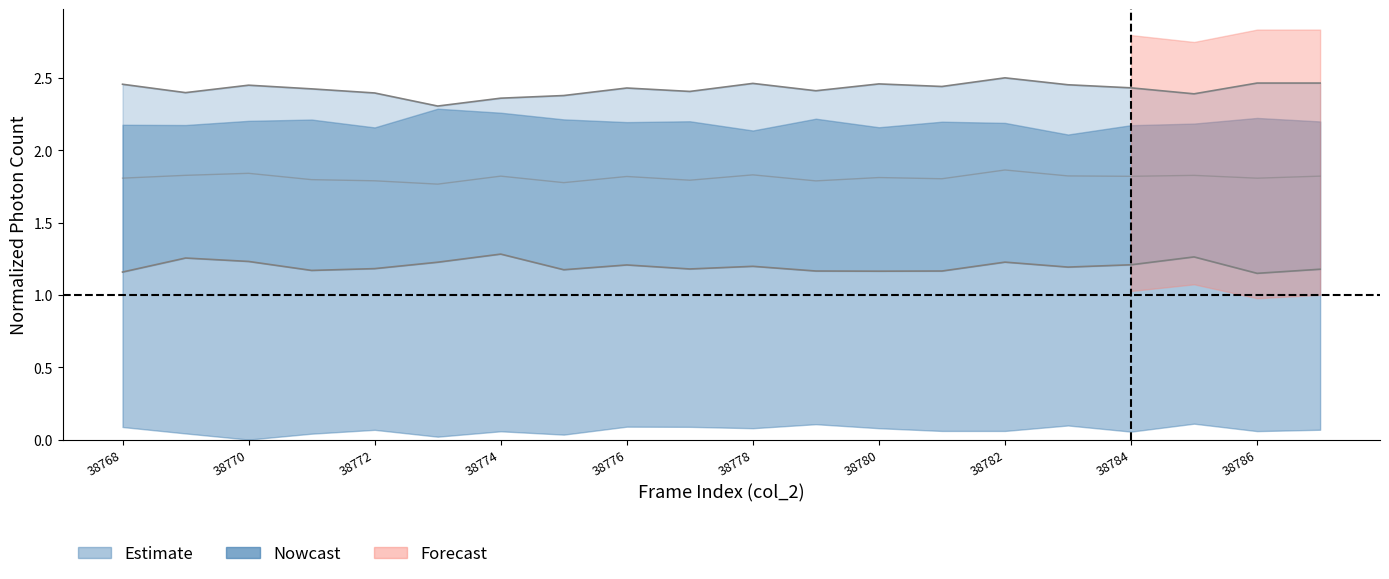

At how many categories does at least one series exceed 1?

20